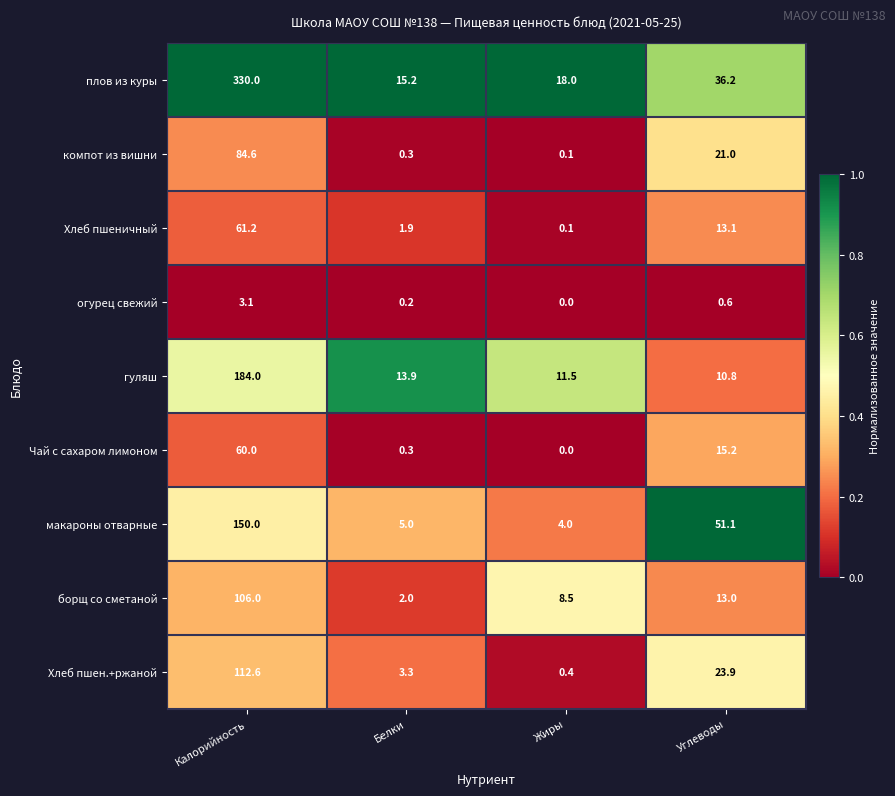

Which label corresponds to the smallest value in the chart?

Жиры